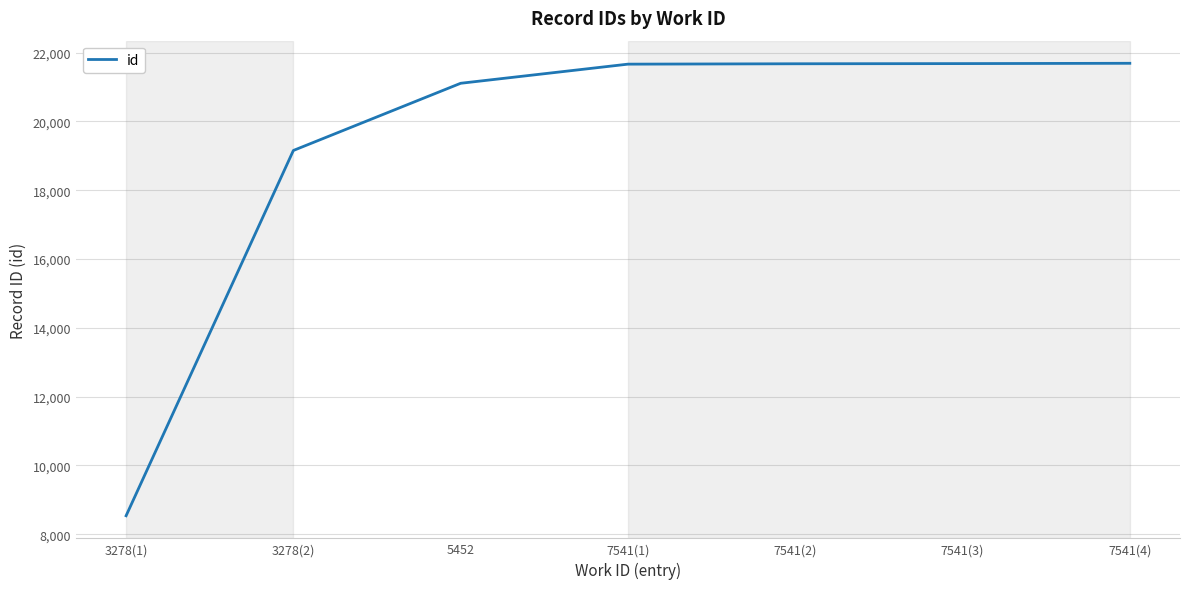

At which category does the chart reach its minimum across all series?

3278(1)